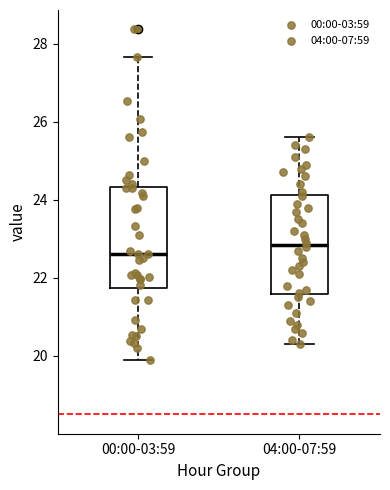

Which box has the highest median line?

04:00-07:59